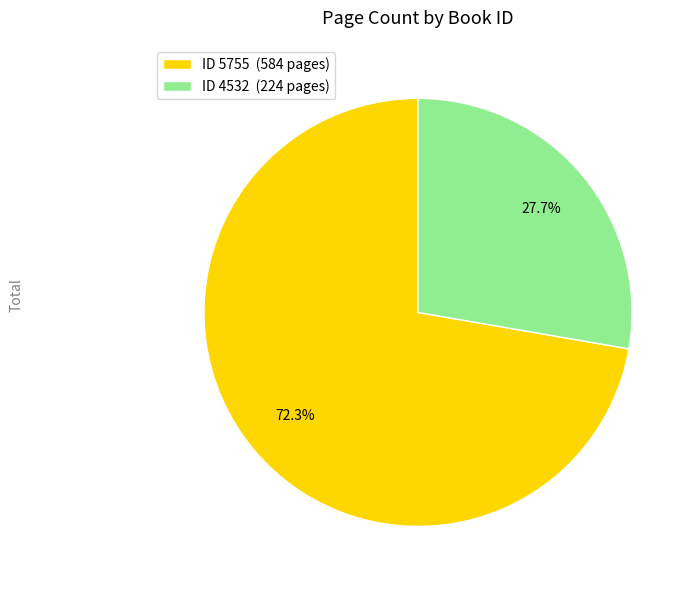

Between ID 5755 (584 pages) and ID 4532 (224 pages), which is larger?

ID 5755 (584 pages)